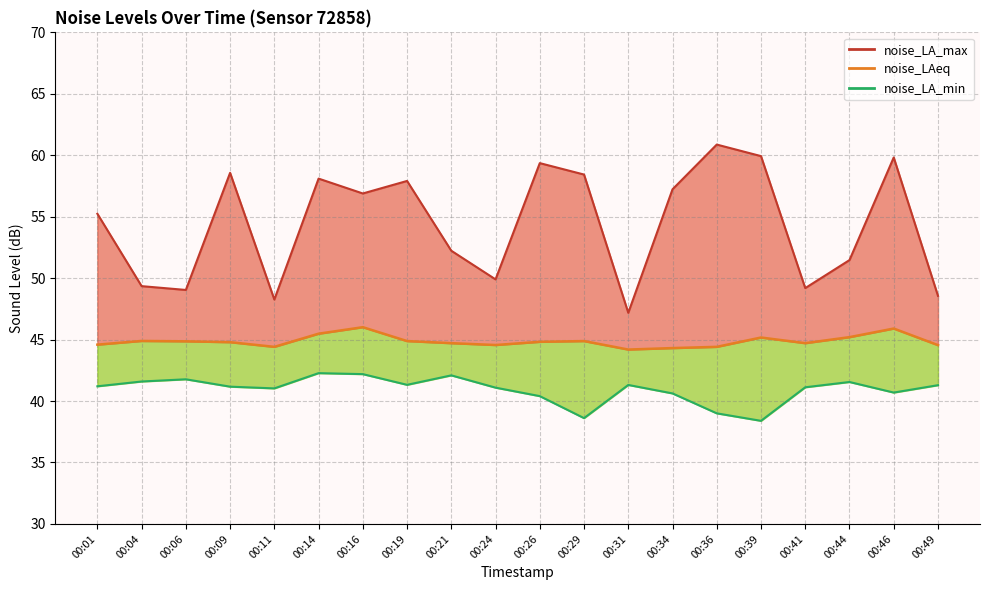

True or false: noise_LAeq and noise_LA_min (line) cross at least once.

False